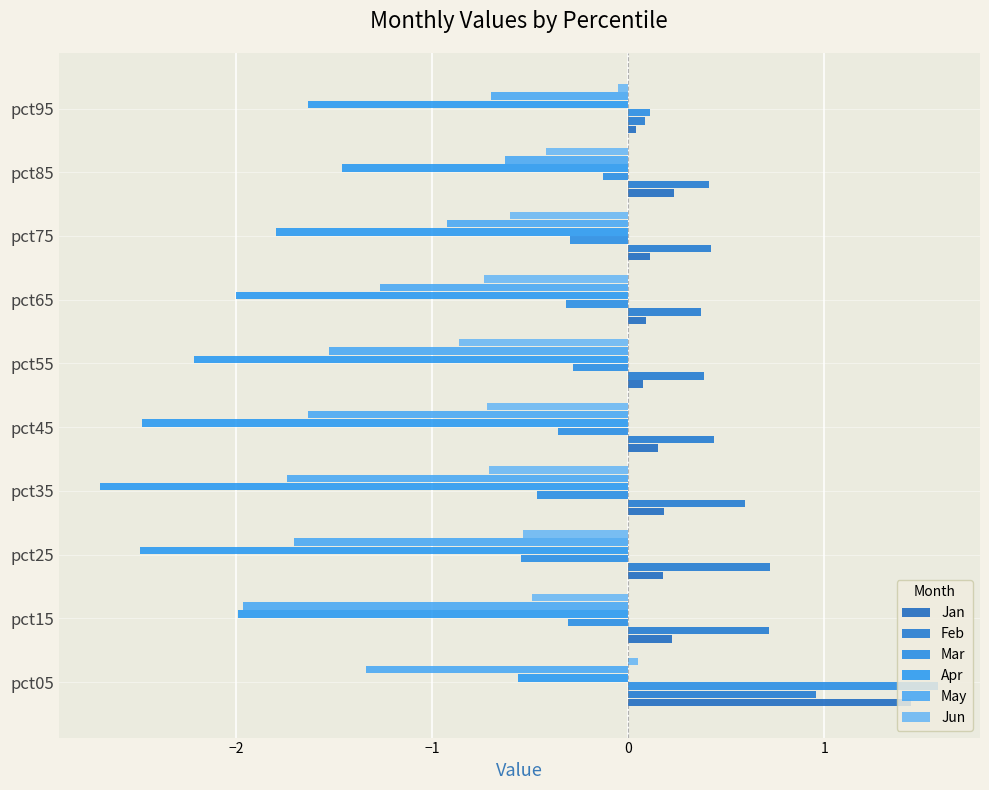

What is the difference between the maximum and second lowest values in the Apr series?

1.9